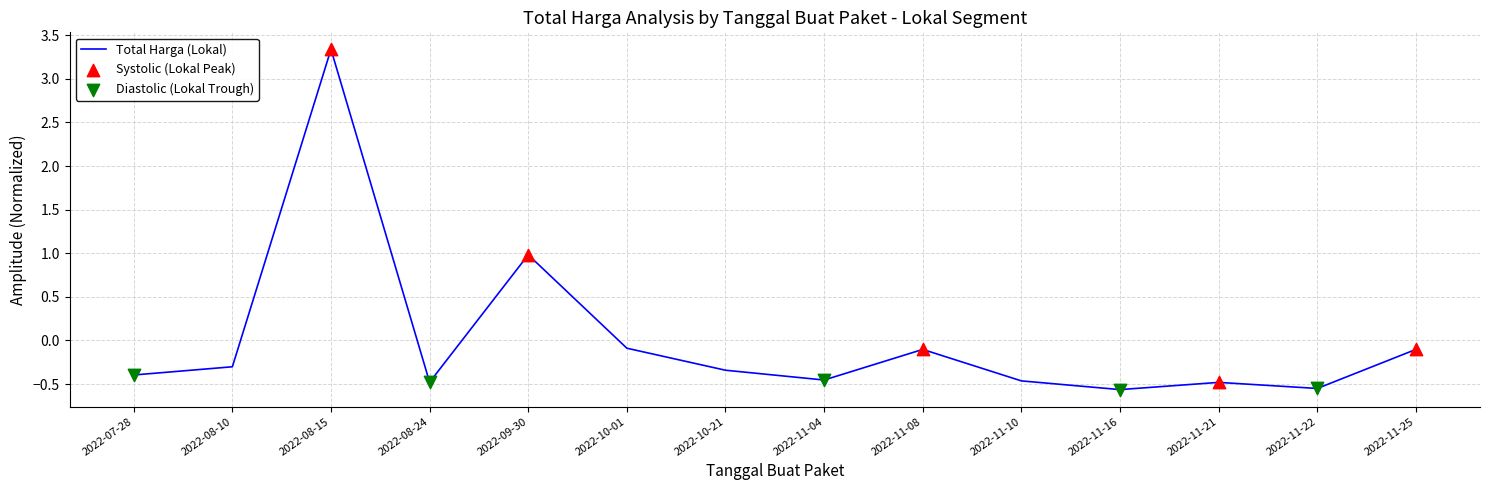

Between 2022-11-22 and 2022-11-25, which is larger?

2022-11-25